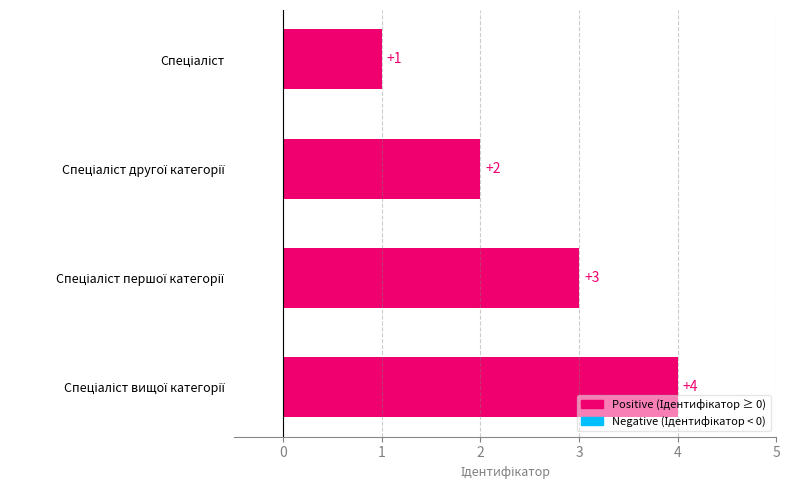

How many values are below 3?

2